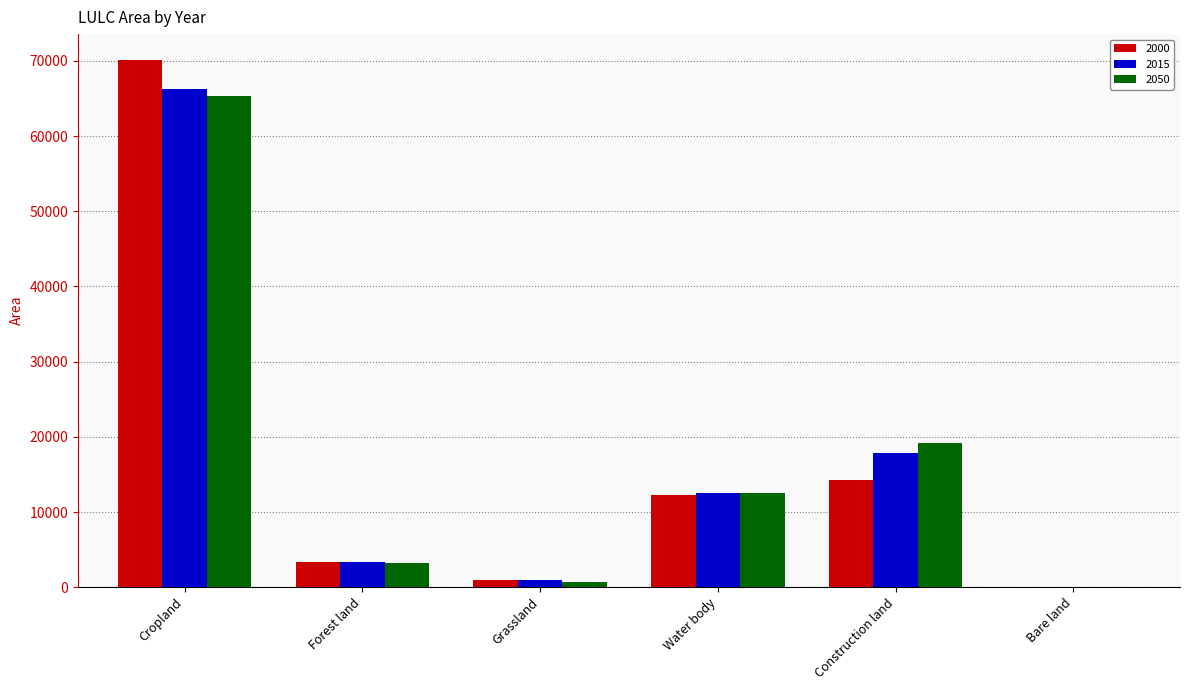

Are the bars grouped side by side (vs. stacked)?

Yes